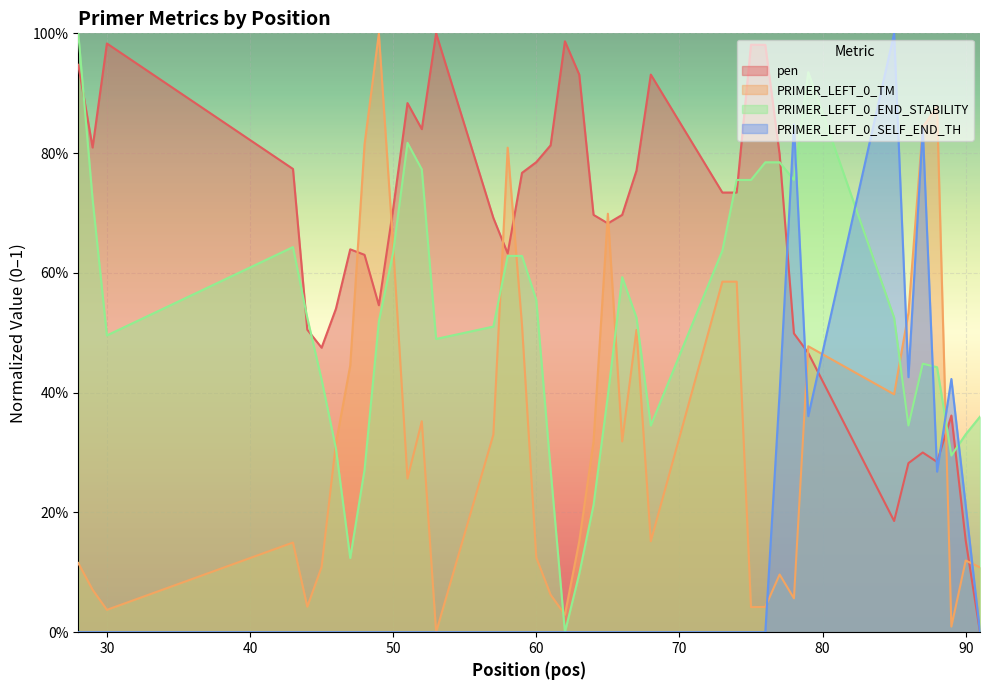

Where do PRIMER_LEFT_0_END_STABILITY and PRIMER_LEFT_0_SELF_END_TH first cross each other?

77 and 78